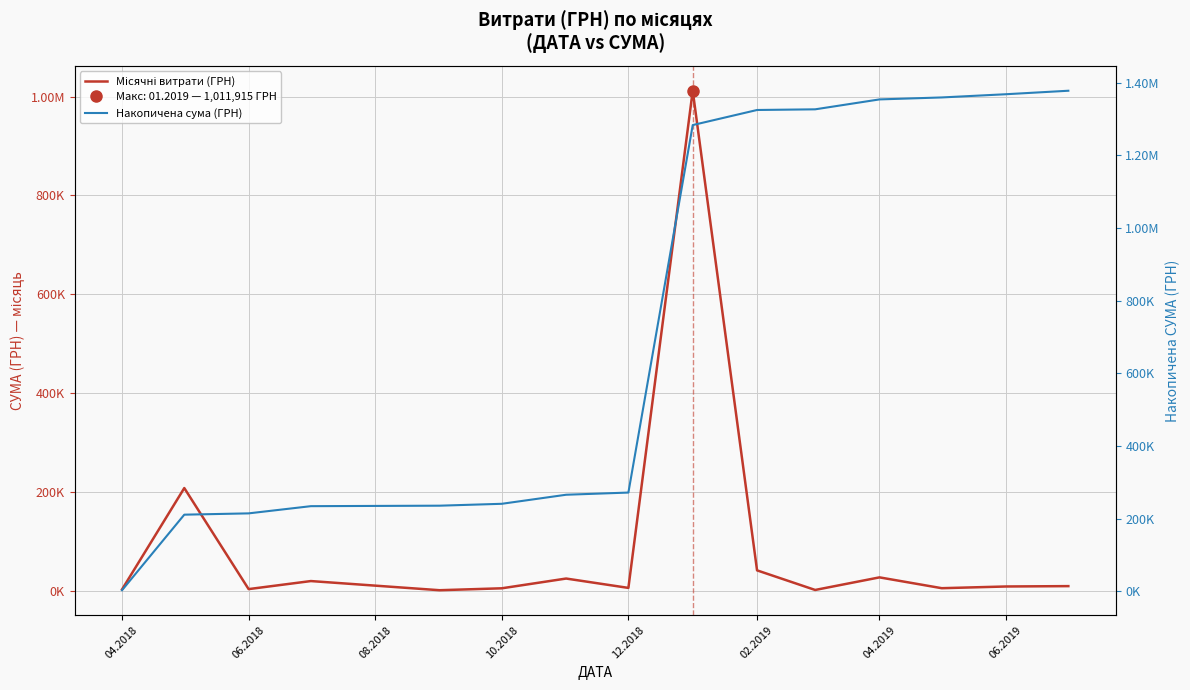

Reading left to right, list all the values displayed in this chart.

Місячні витрати (ГРН): 2882.0	208011.9	3574.2	19842.1	1320.0	5198.0	24931.8	6000.0	1011914.6	41478.3	1828.5	27309.1	5410.0	8868.0	9599.0
Накопичена сума (ГРН): 2882.0	210893.9	214468.1	234310.2	235630.2	240828.2	265760.0	271760.0	1283674.6	1325152.9	1326981.4	1354290.5	1359700.5	1368568.5	1378167.5